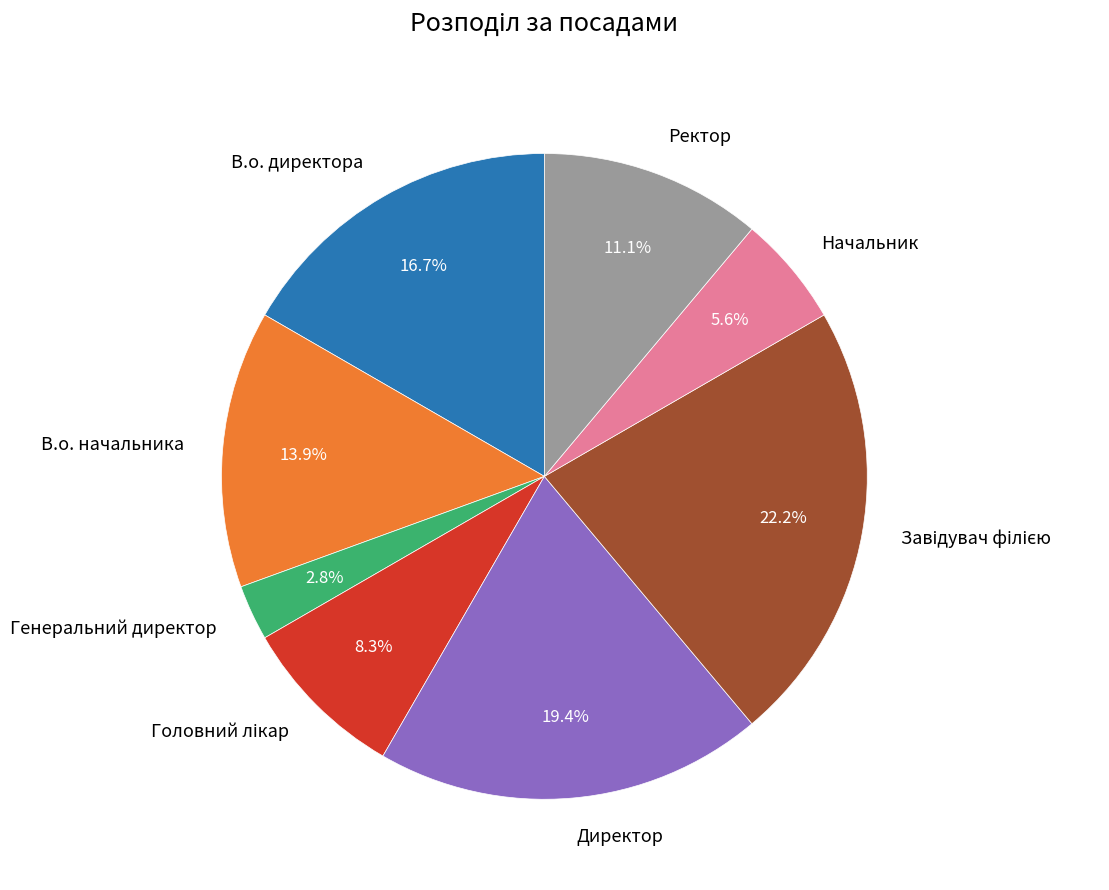

Combined, do В.о. начальника and В.о. директора account for over 50%?

No